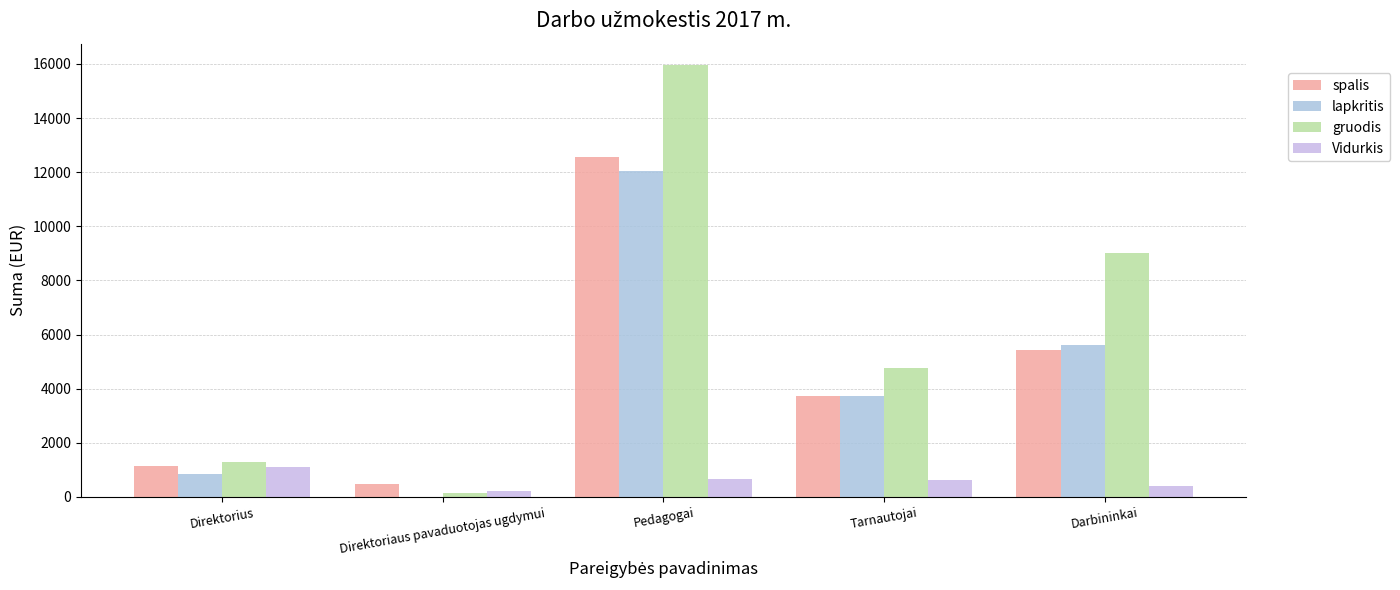

What is the approximate value of lapkritis at Direktorius?

866.0